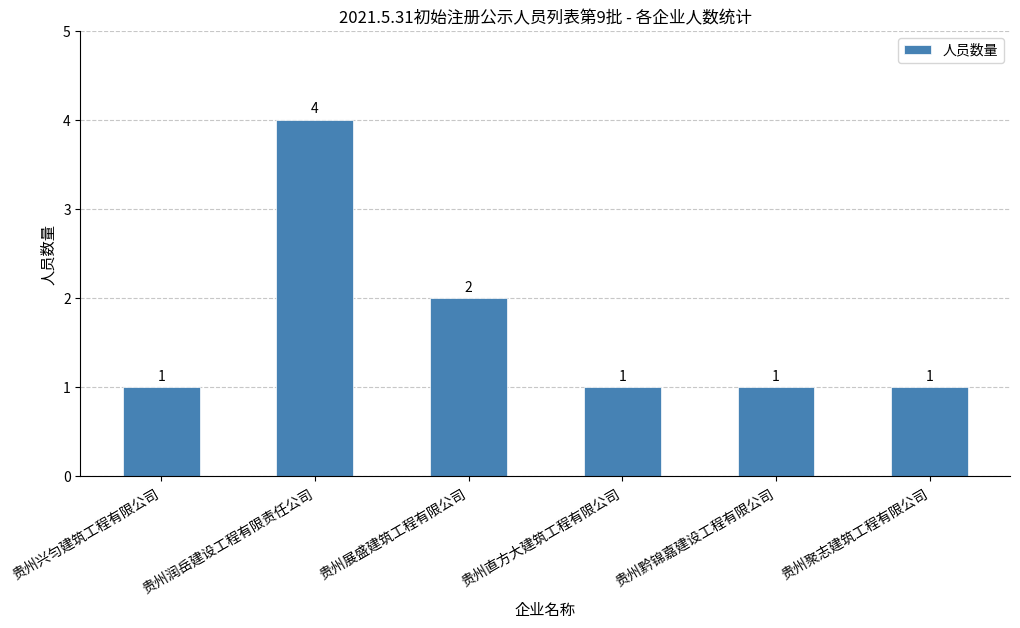

What is the smallest value displayed?

1